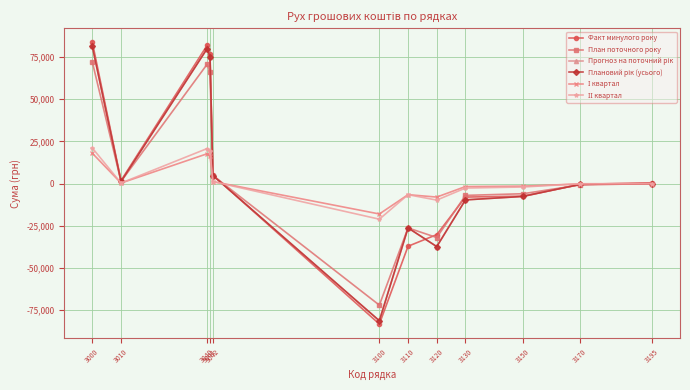

Is this an area chart (filled region under the line)?

No